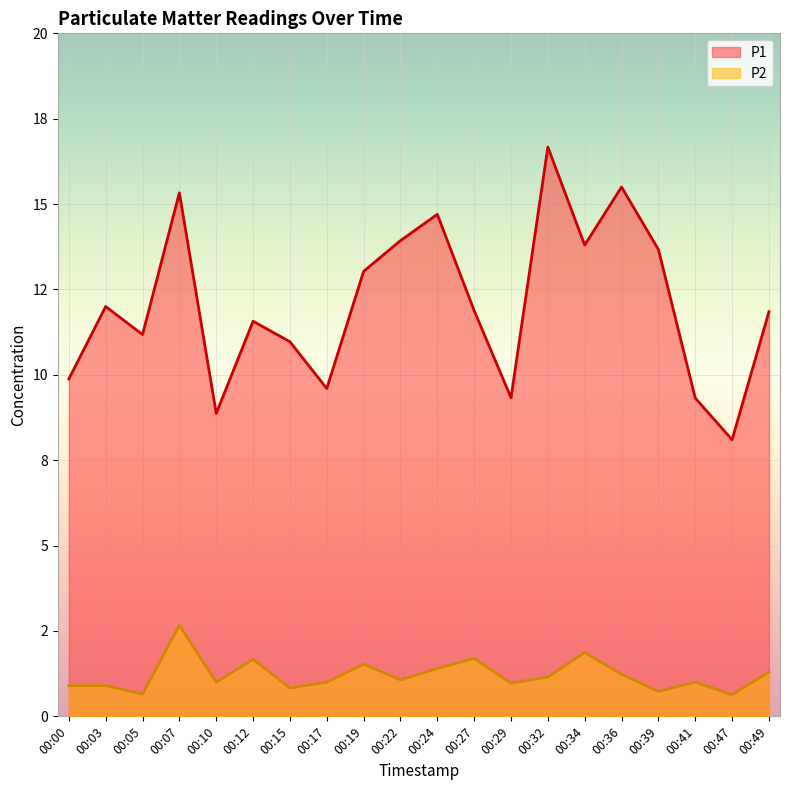

What is the greatest value displayed?

16.7